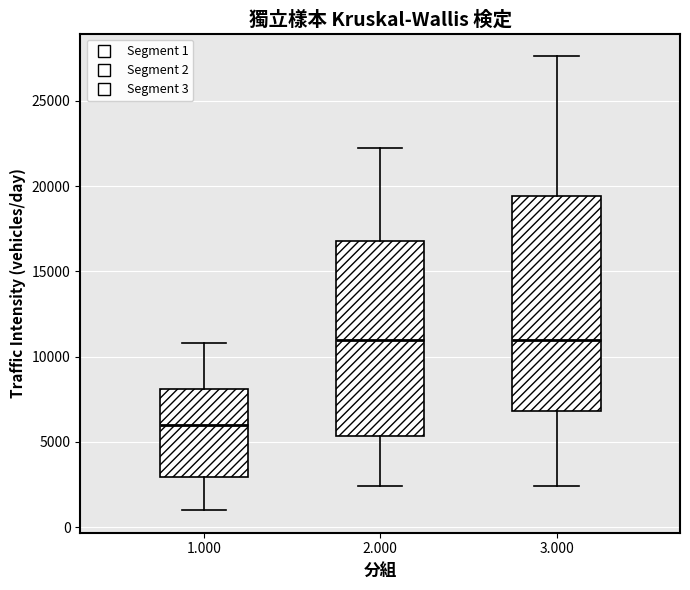

Where does the median line of the box at x = 2.000 sit on the y-axis? The values are not printed on the chart, so give them approximately, as read against the axis.

11000